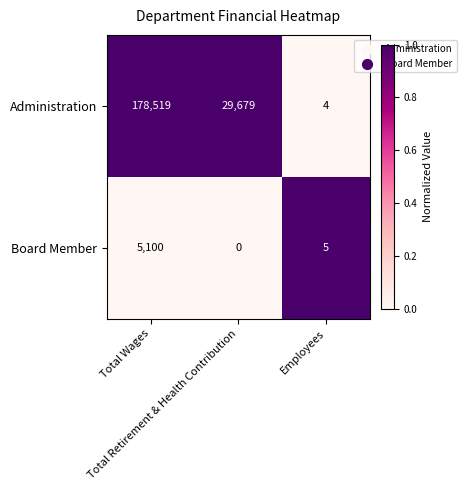

What is the maximum value shown in the chart?

178519